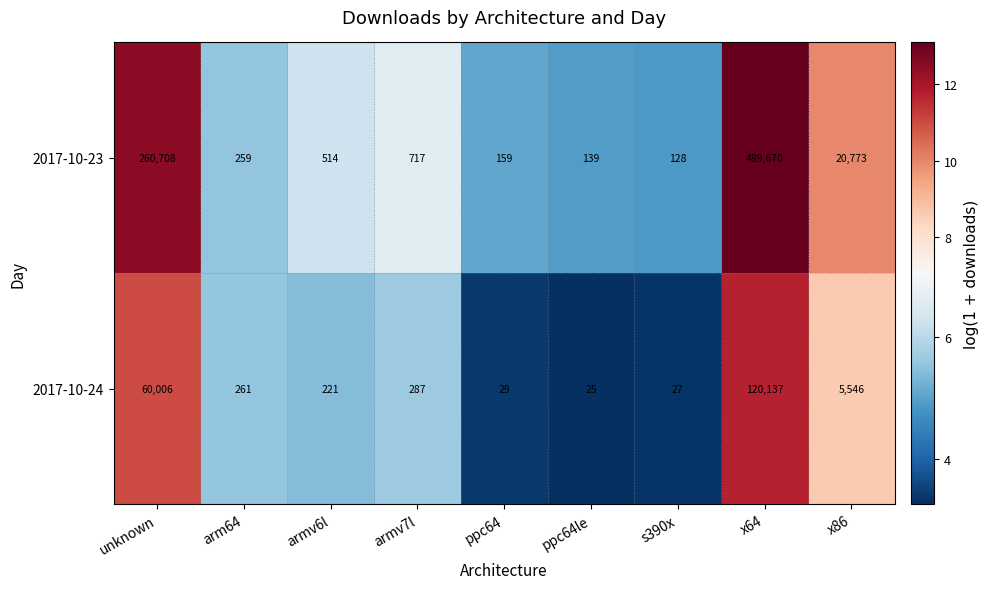

Reading left to right, what are all the values shown in this chart?

2017-10-23: 260708	259	514	717	159	139	128	489670	20773
2017-10-24: 60006	261	221	287	29	25	27	120137	5546